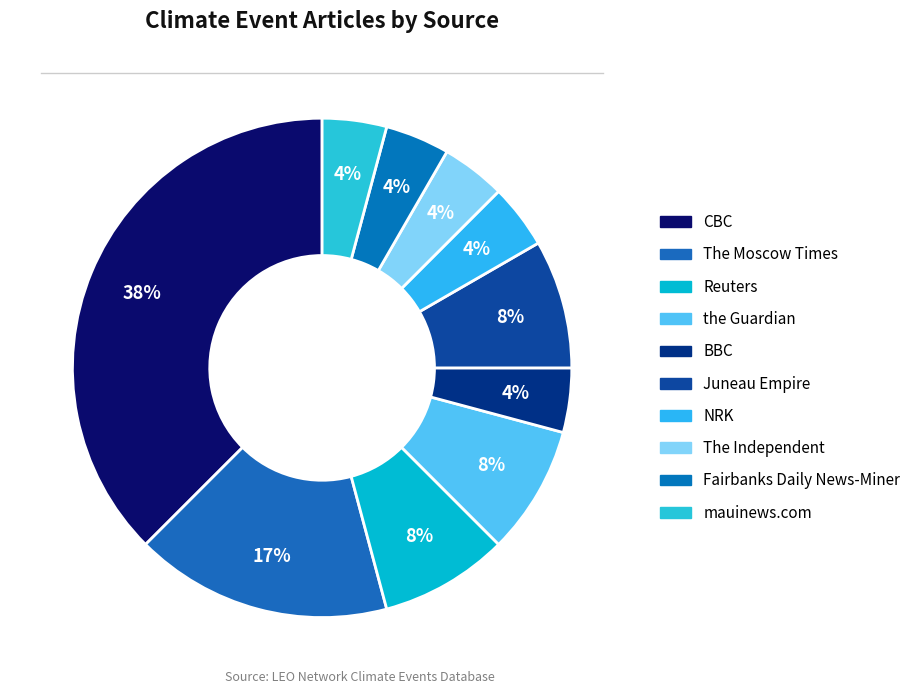

How many slices are in this pie chart?

10